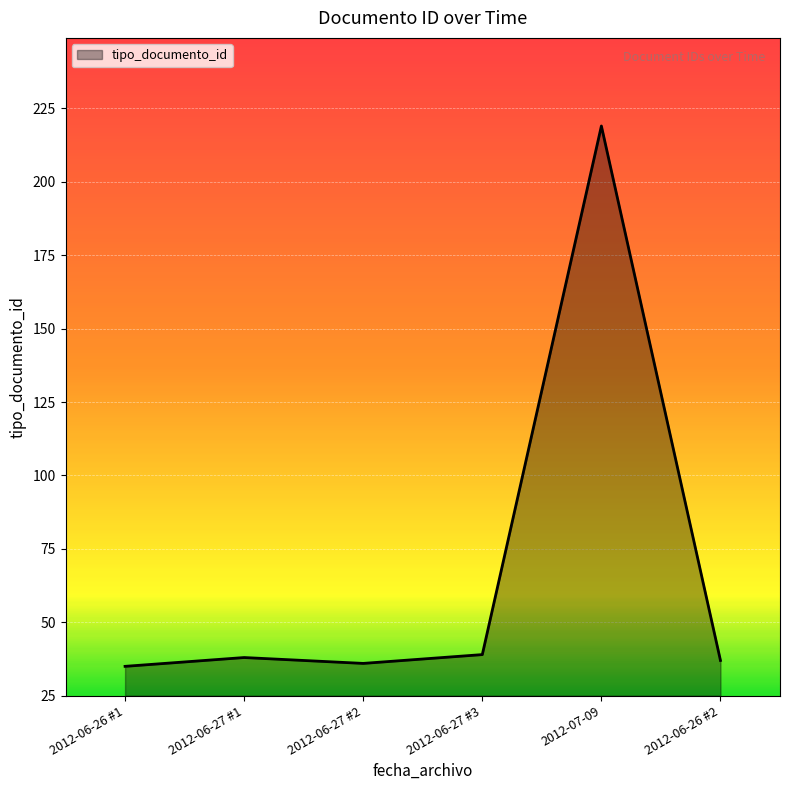

What is the greatest value displayed?

219